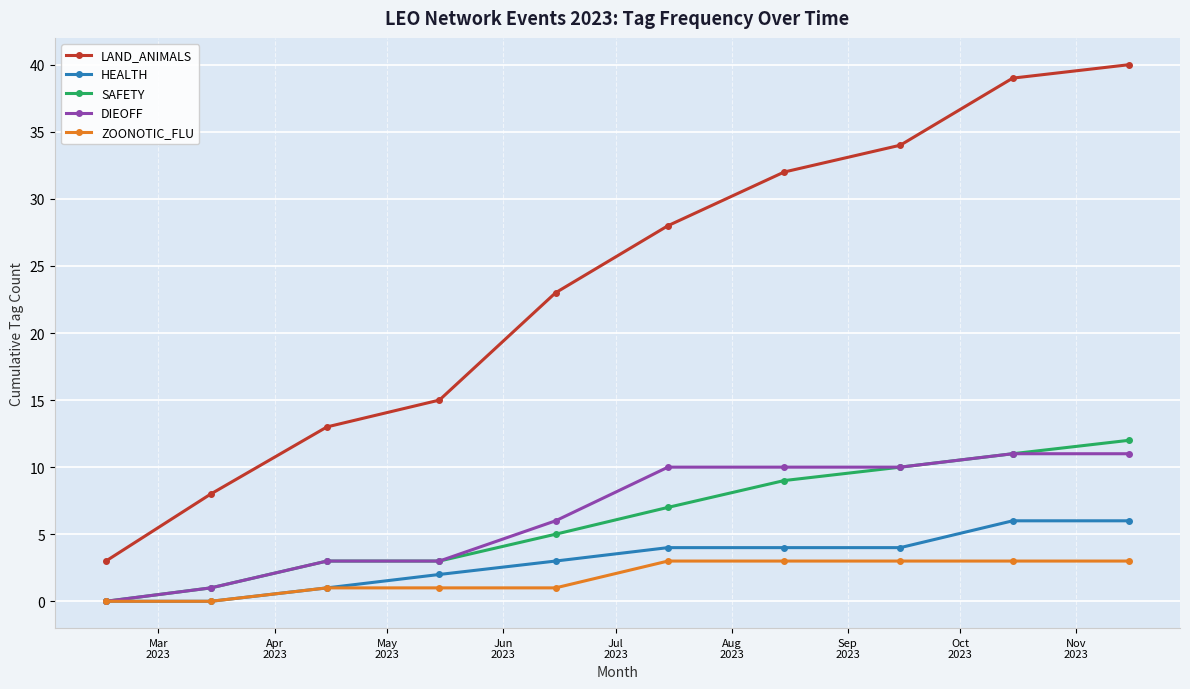

Is this an area chart (filled region under the line)?

No